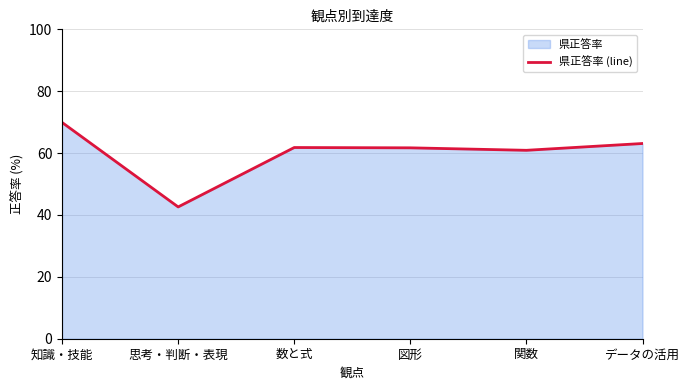

The chart shows a value of 41.1 at 関数. True or false?

False